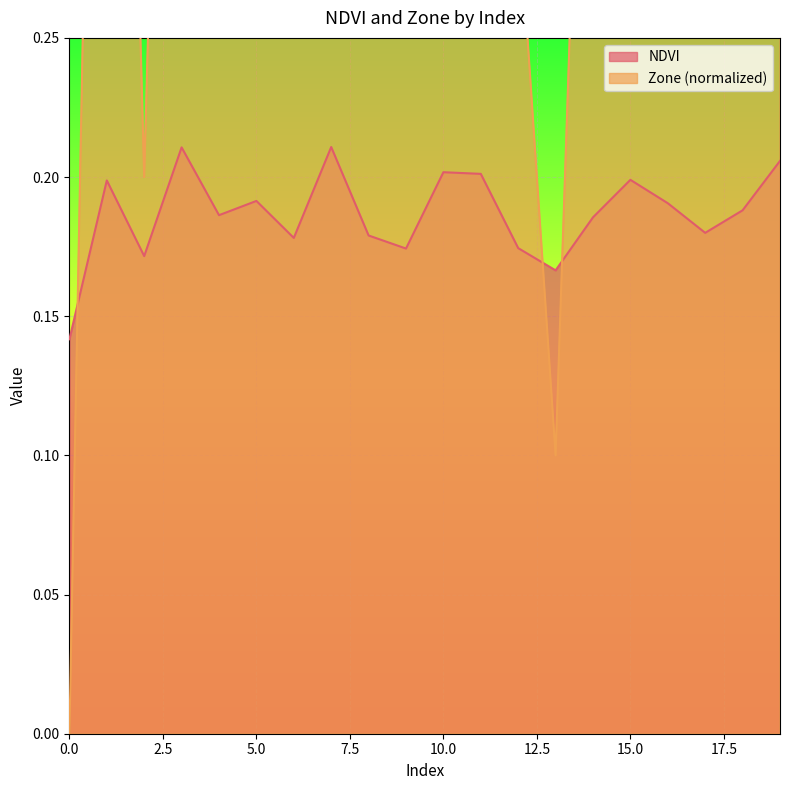

List the series in order of their overall mean, lowest first.

NDVI, Zone